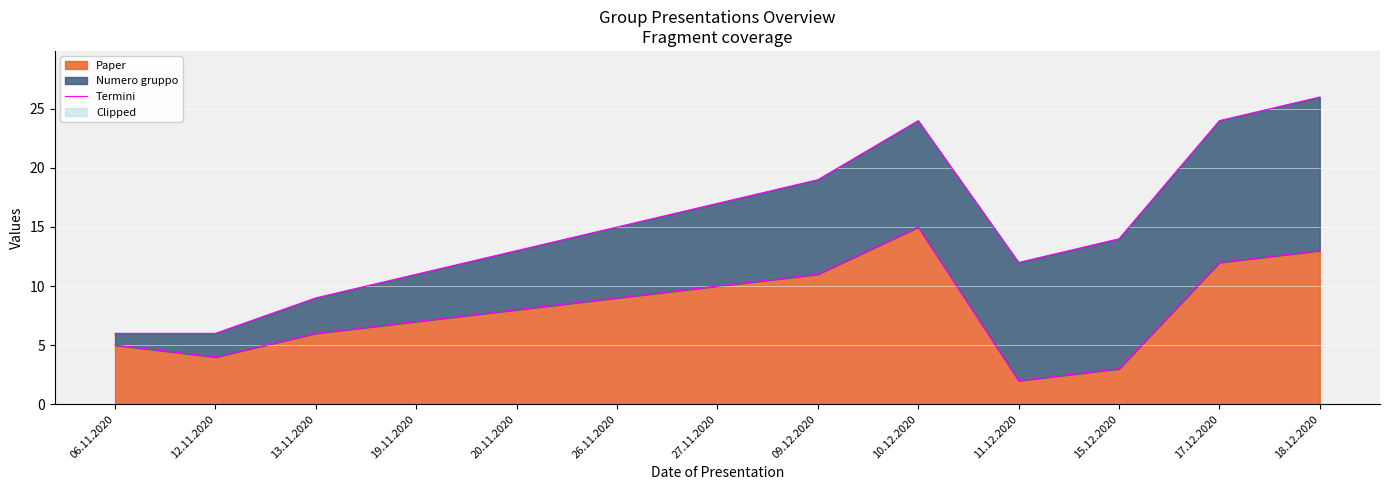

Between 10.12.2020 and 12.11.2020, which is larger?

10.12.2020